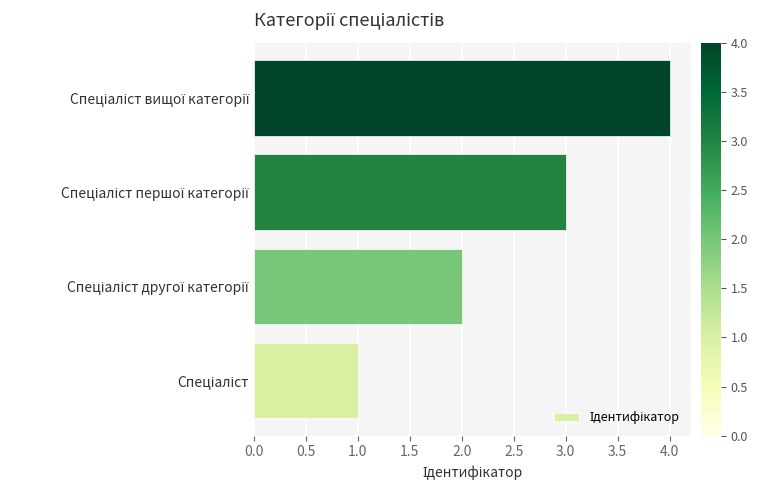

What is the maximum value shown in the chart?

4